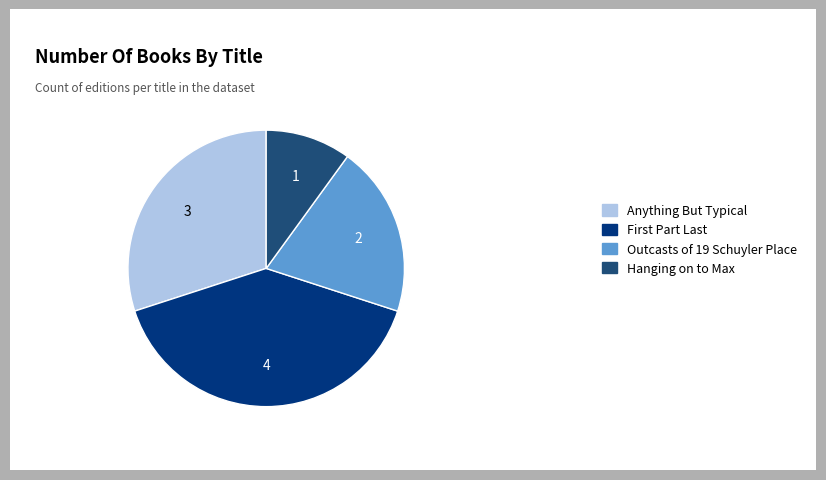

Does any single category account for the majority?

No